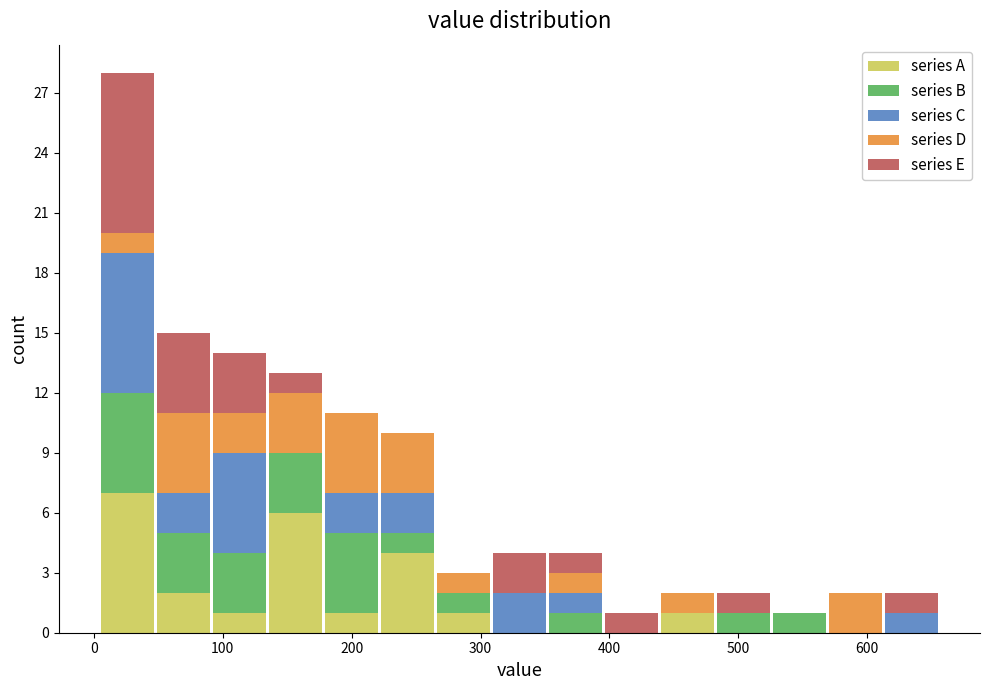

Reading left to right, transcribe this chart: for each stacked bar, give the range it covers on the x-axis and its total height. Neither the bar edges nor the heights are printed on the chart, so give them approximately, as read against the axes.

0 to 50: 28
50 to 90: 15
90 to 130: 14
130 to 180: 13
180 to 220: 11
220 to 260: 10
260 to 310: 3
310 to 350: 4
350 to 400: 4
400 to 440: 1
440 to 480: 2
480 to 530: 2
530 to 570: 1
570 to 610: 2
610 to 660: 2